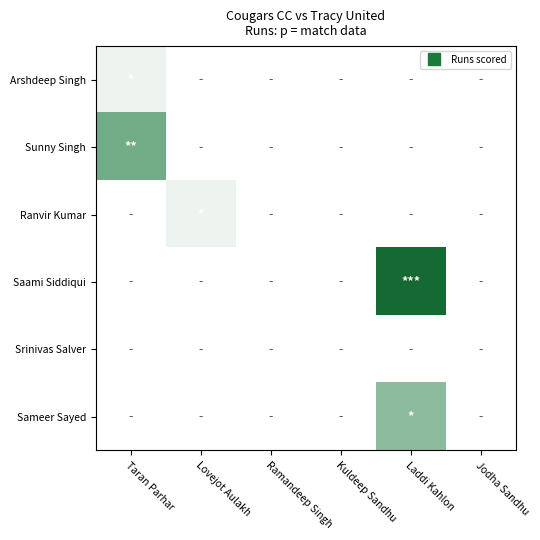

Reading left to right, transcribe all the data shown in this chart.

Arshdeep Singh: Taran Parhar=4	Lovejot Aulakh=0	Ramandeep Singh=0	Kuldeep Sandhu=0	Laddi Kahlon=0	Jodha Sandhu=0
Sunny Singh: Taran Parhar=31	Lovejot Aulakh=0	Ramandeep Singh=0	Kuldeep Sandhu=0	Laddi Kahlon=0	Jodha Sandhu=0
Ranvir Kumar: Taran Parhar=0	Lovejot Aulakh=4	Ramandeep Singh=0	Kuldeep Sandhu=0	Laddi Kahlon=0	Jodha Sandhu=0
Saami Siddiqui: Taran Parhar=0	Lovejot Aulakh=0	Ramandeep Singh=0	Kuldeep Sandhu=0	Laddi Kahlon=67	Jodha Sandhu=0
Srinivas Salver: Taran Parhar=0	Lovejot Aulakh=0	Ramandeep Singh=0	Kuldeep Sandhu=0	Laddi Kahlon=0	Jodha Sandhu=0
Sameer Sayed: Taran Parhar=0	Lovejot Aulakh=0	Ramandeep Singh=0	Kuldeep Sandhu=0	Laddi Kahlon=25	Jodha Sandhu=0